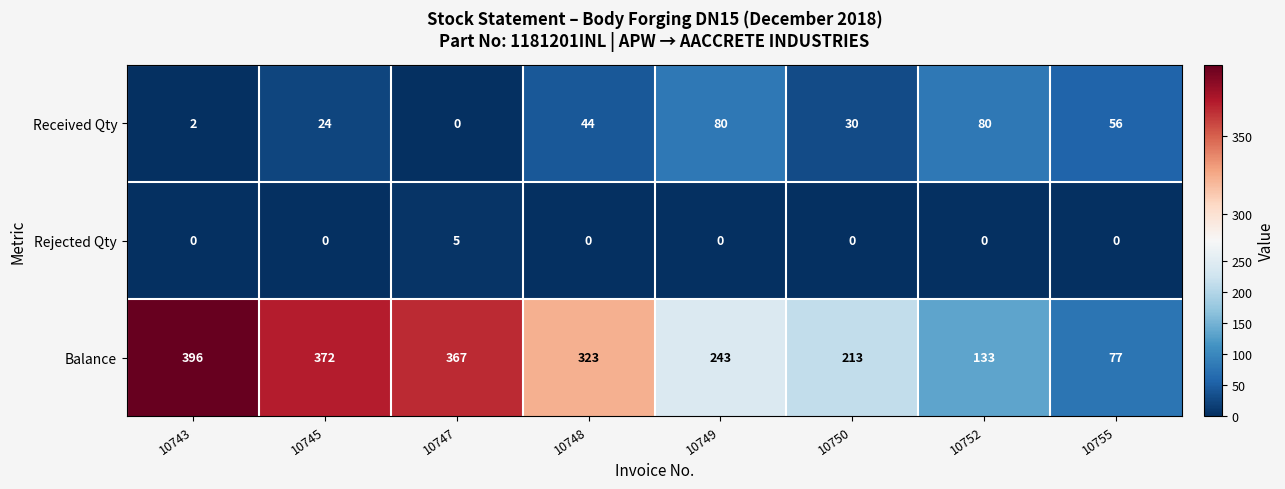

What is the sum of the Rejected Qty values at 10747 and 10749?

5